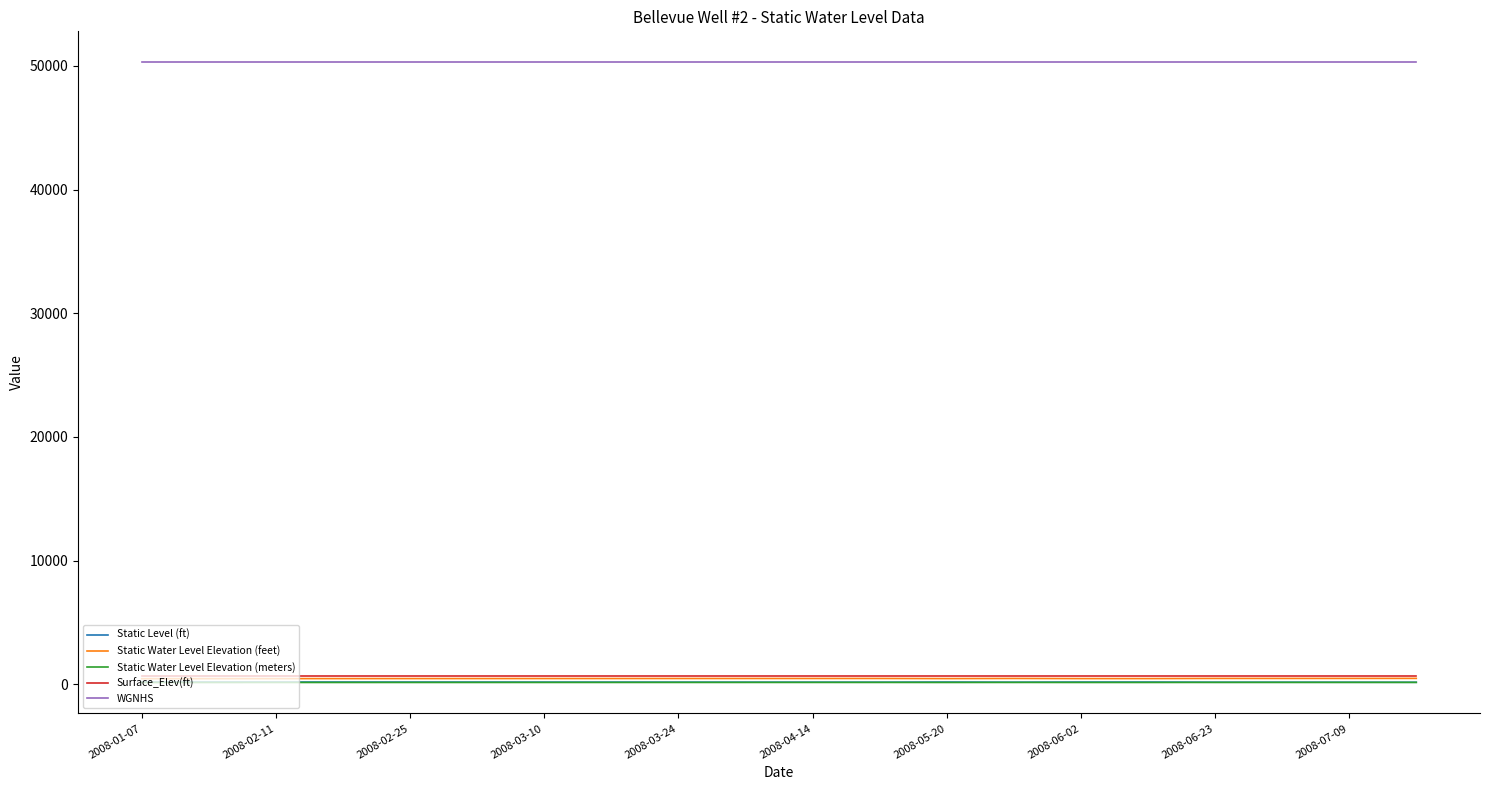

Which series has the largest total across all categories?

WGNHS